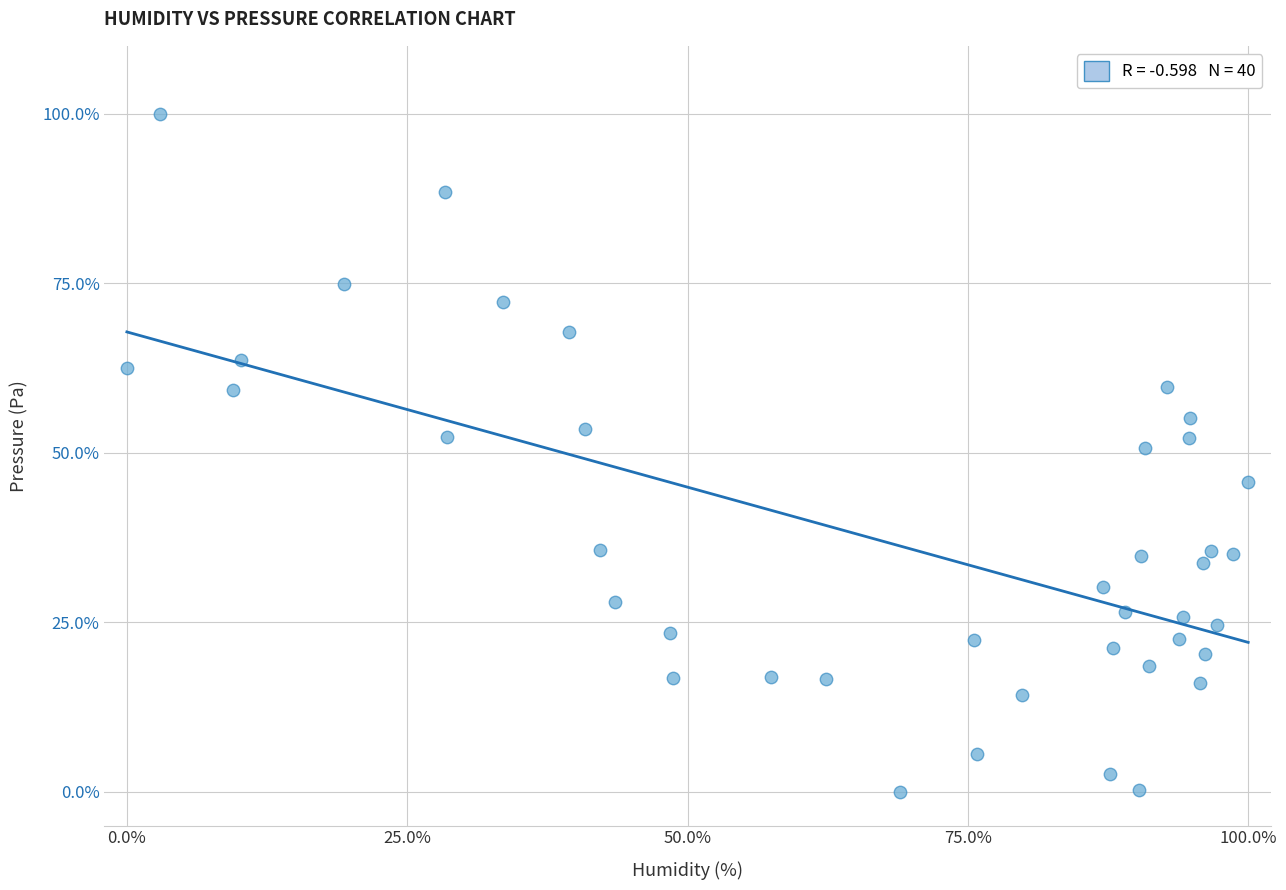

What is the range of X values (max minus min)?

100.0